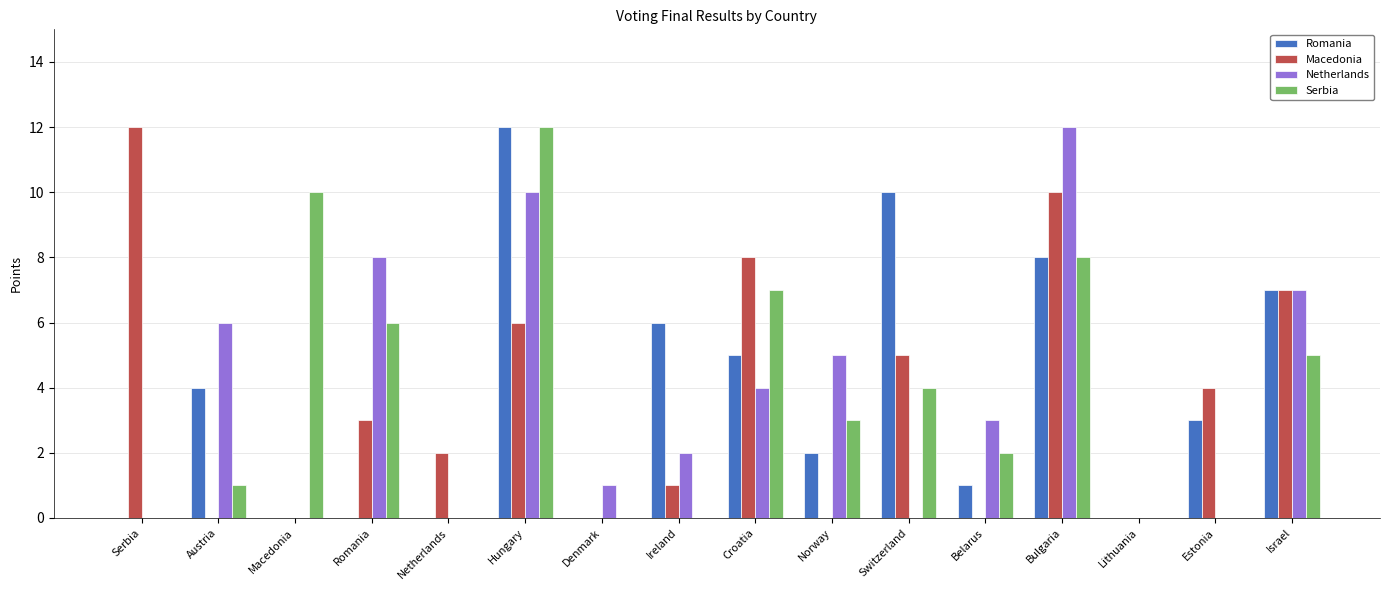

What is the sum of all Macedonia values?

58